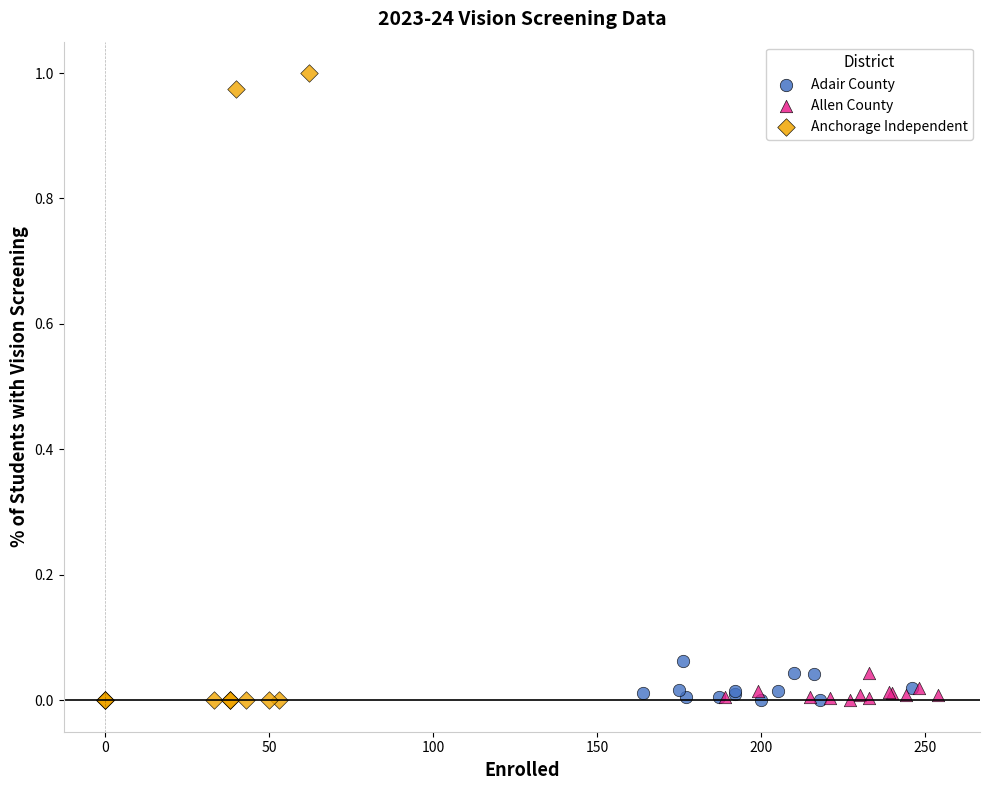

What are all the series names shown in the legend?

Adair County, Allen County, Anchorage Independent